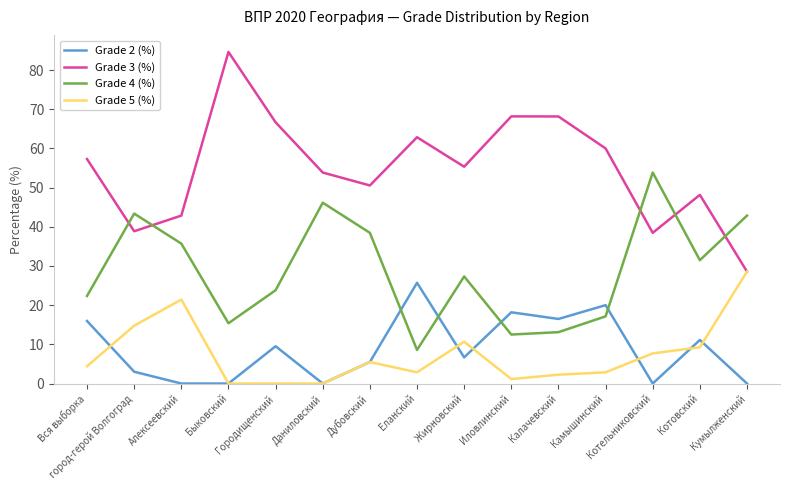

What is the total value across all series at Городищенский?

100.0